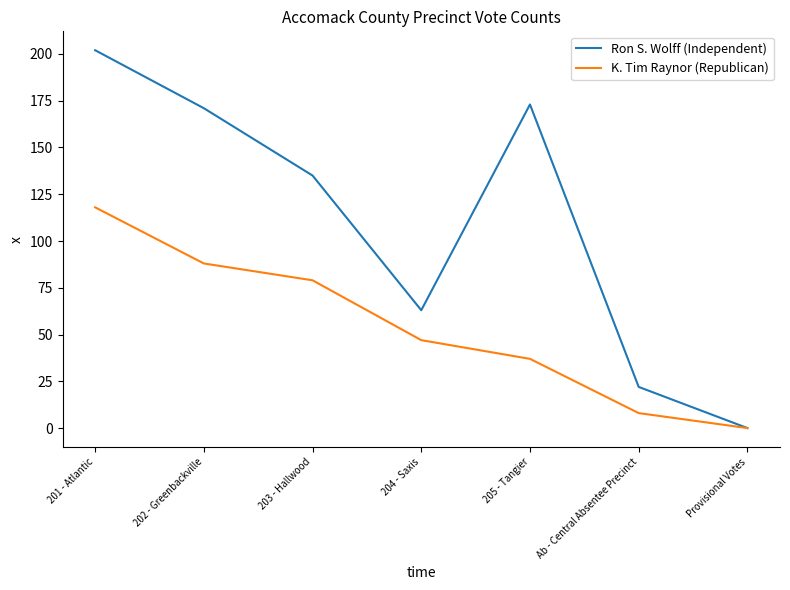

Which series has the largest range (max minus min)?

Ron S. Wolff (Independent)